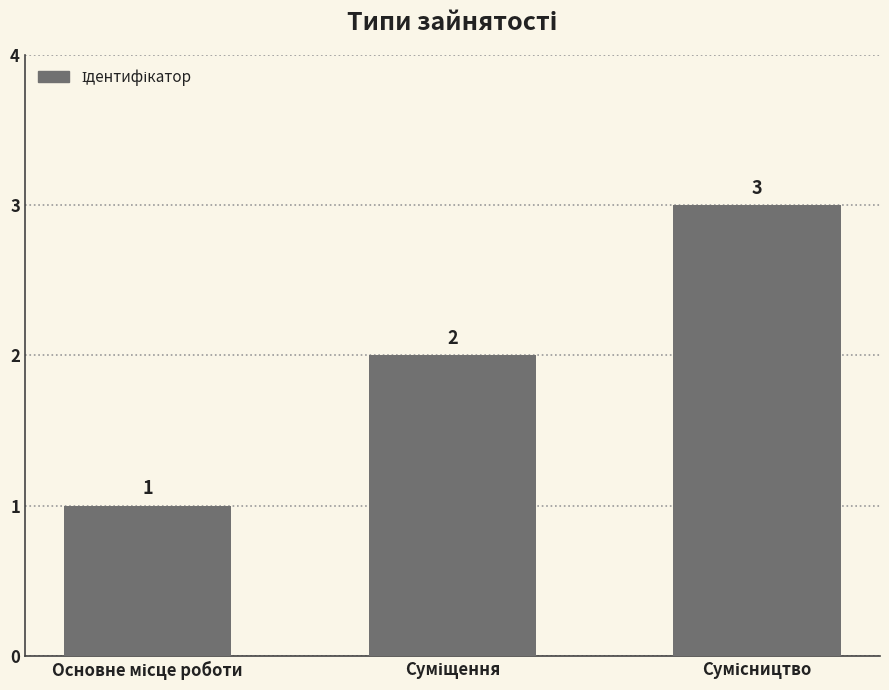

What is the maximum value shown in the chart?

3